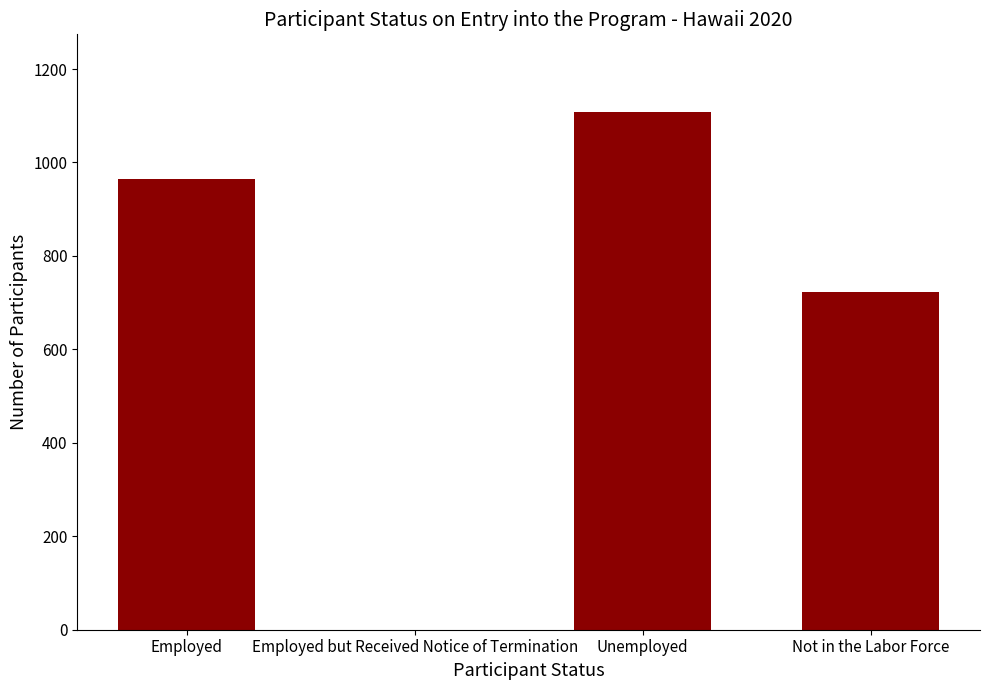

The value at Not in the Labor Force is 1130. True or false?

False